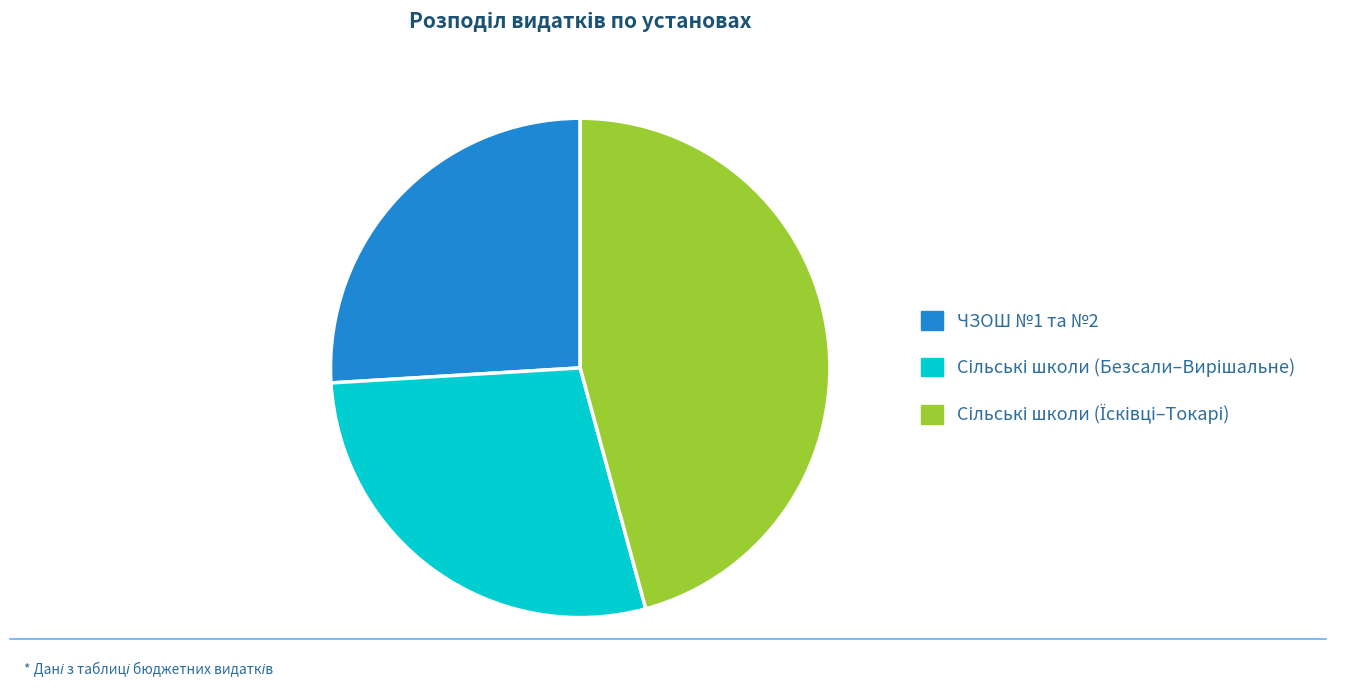

Is there any slice that represents more than half of the pie?

No